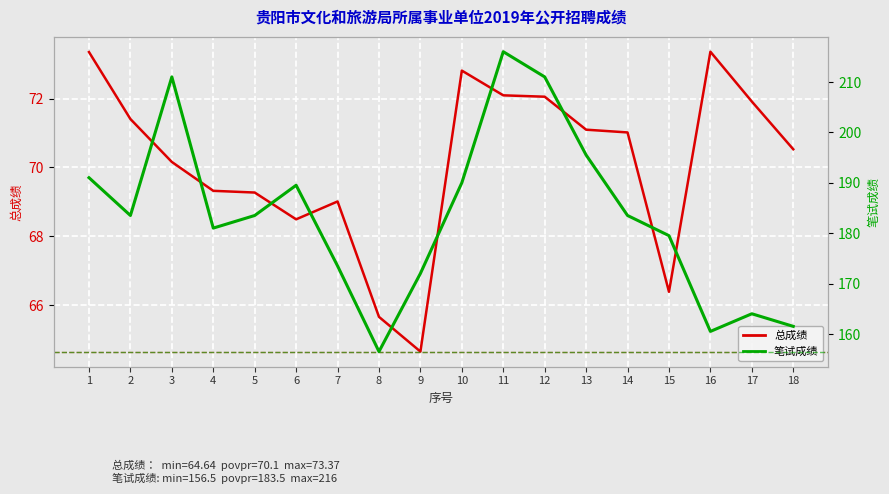

How many data points in 笔试成绩 are less than 183?

8